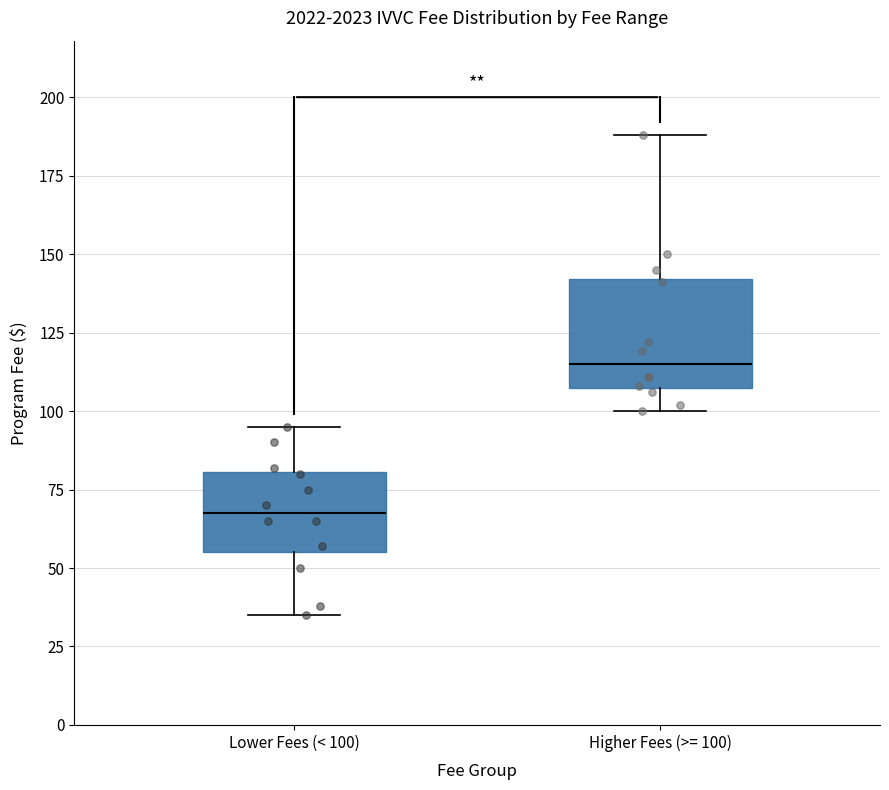

Reading left to right, read every box against the y-axis: the position of its median line, the range the box covers, and the ends of its whiskers. The values are not printed on the chart, so give them approximately, as read against the axis.

Lower Fees (< 100): median 70, box 55 to 80, whiskers 35 to 95
Higher Fees (>= 100): median 115, box 110 to 140, whiskers 100 to 190